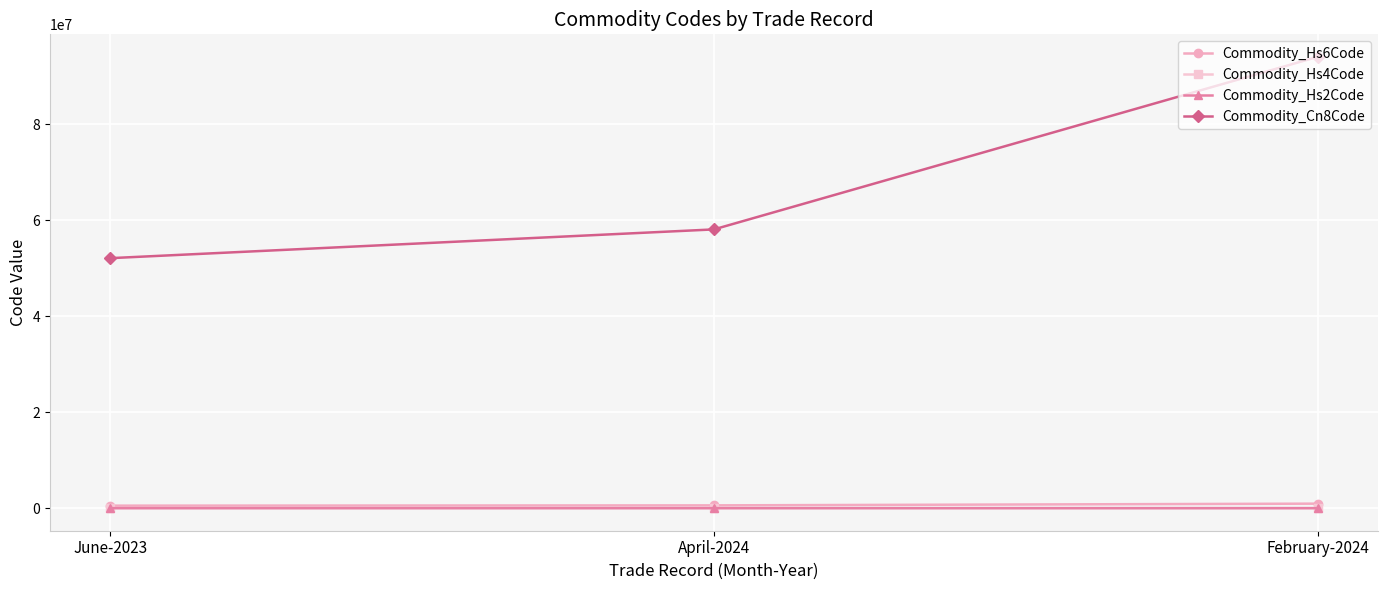

At how many categories does at least one series exceed 9425498?

3